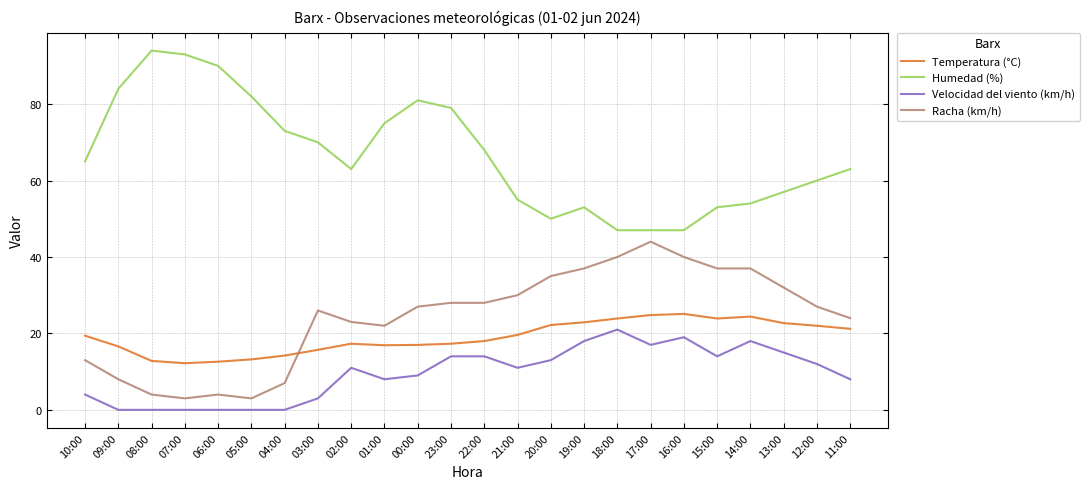

Which series changed the most between 10:00 and 07:00?

Humedad (%)